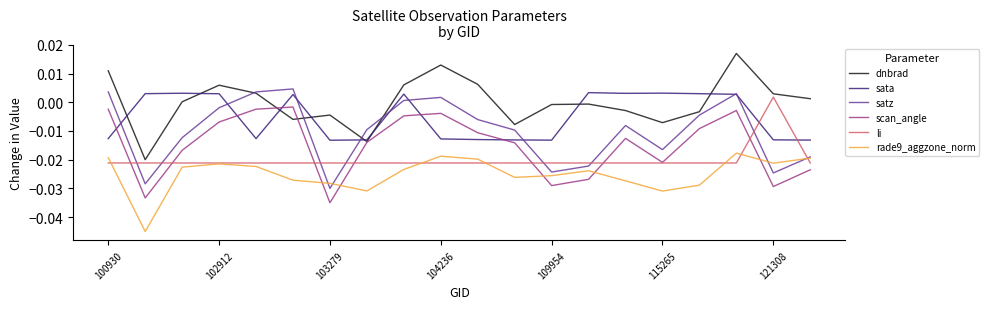

Which series has the largest total across all categories?

dnbrad